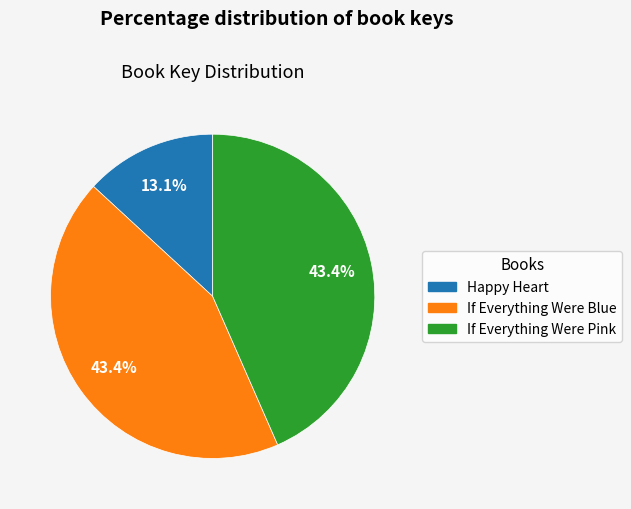

What is the ratio of the value at If Everything Were Blue to the value at If Everything Were Pink?

1.0